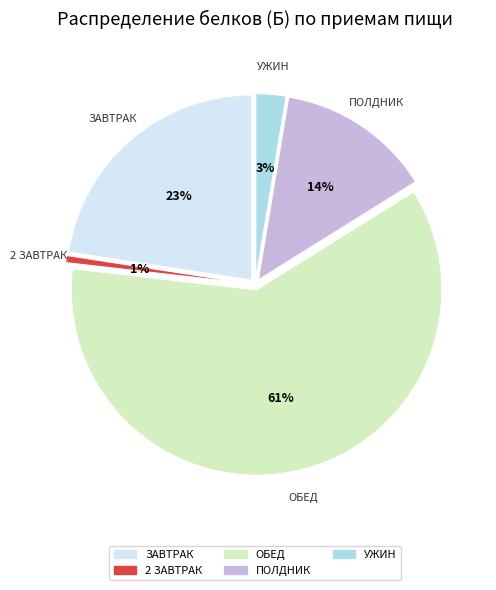

Combined, do Ужин and Завтрак account for over 50%?

No